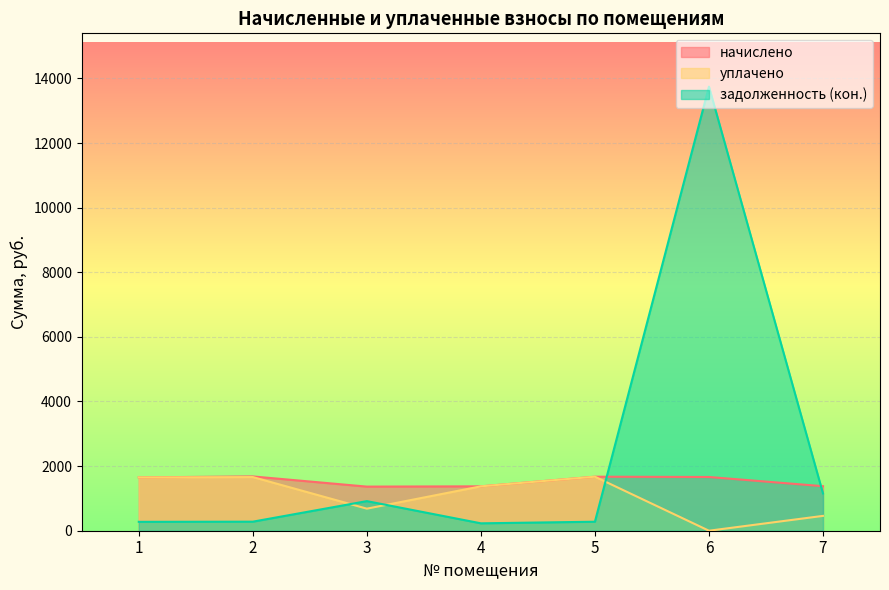

True or false: начислено has a value of 2923.5 at 6.

False